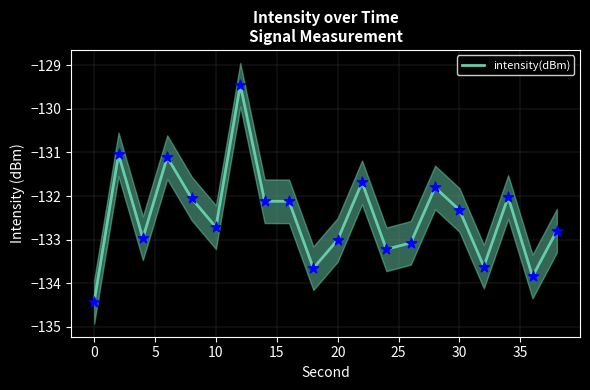

True or false: intensity(dBm) has a value of -65.3 at 30.

False